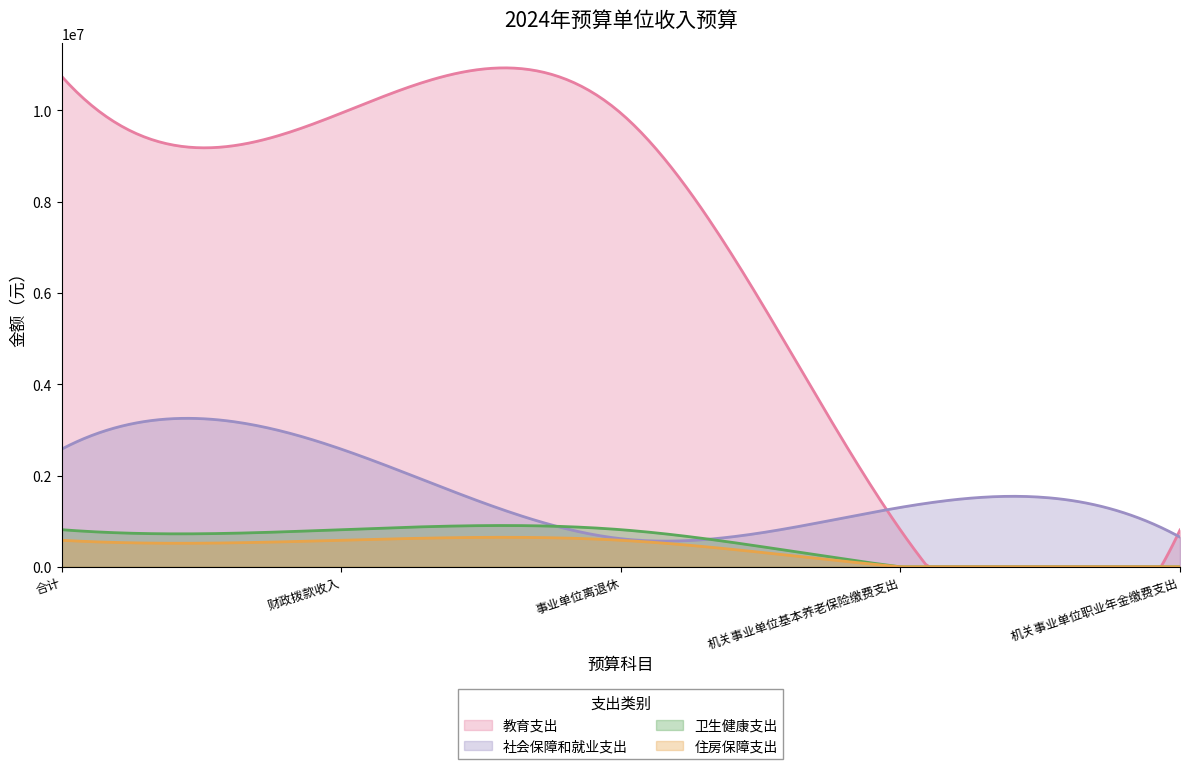

The value of 卫生健康支出 at 财政拨款收入 is 1097331.3. True or false?

False